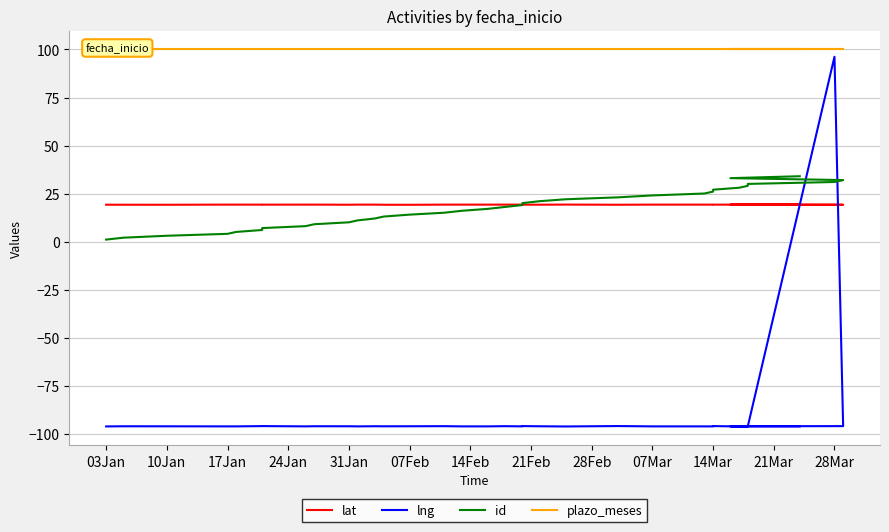

How many lines are shown in the chart?

4